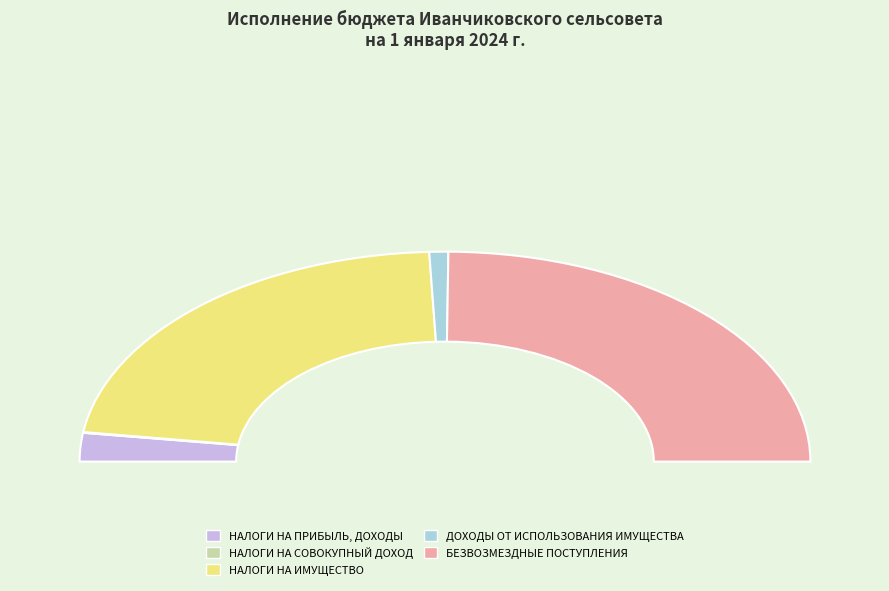

Does any single category account for the majority?

No